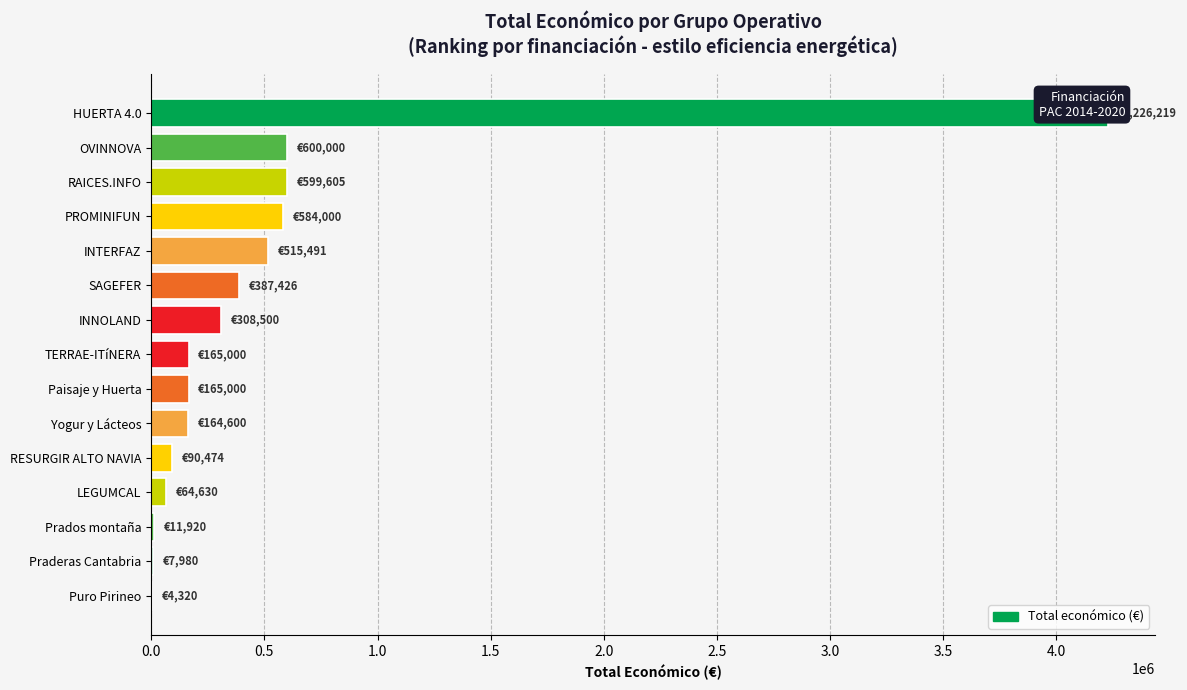

What position from the left is TERRAE-ITíNERA?

8